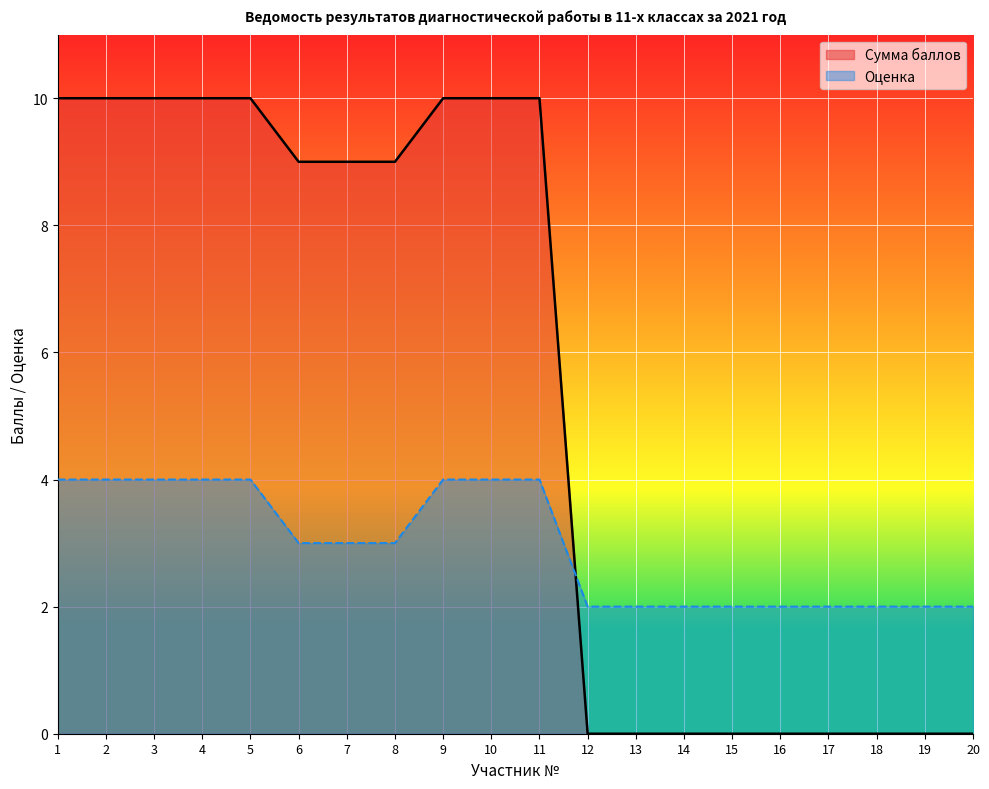

True or false: Оценка has a value of 2 at 15.

True